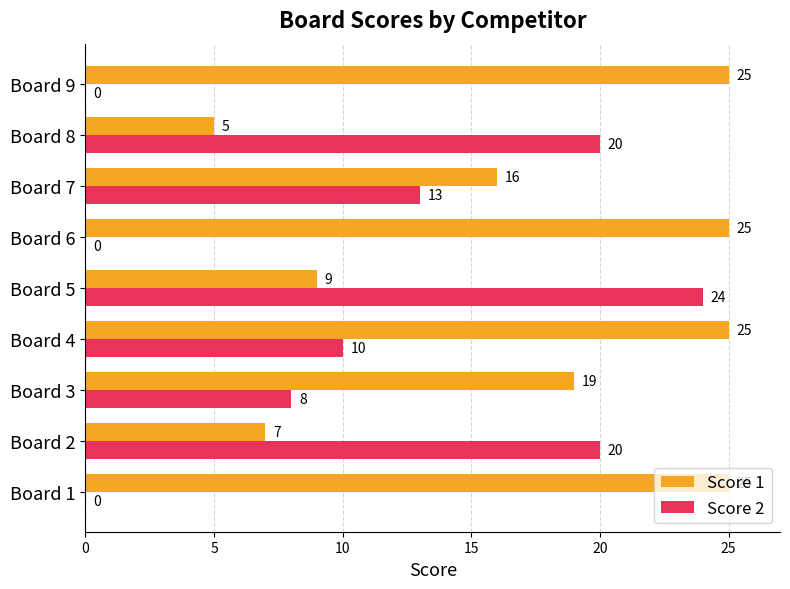

How many Score 2 values are between 0 and 20?

8